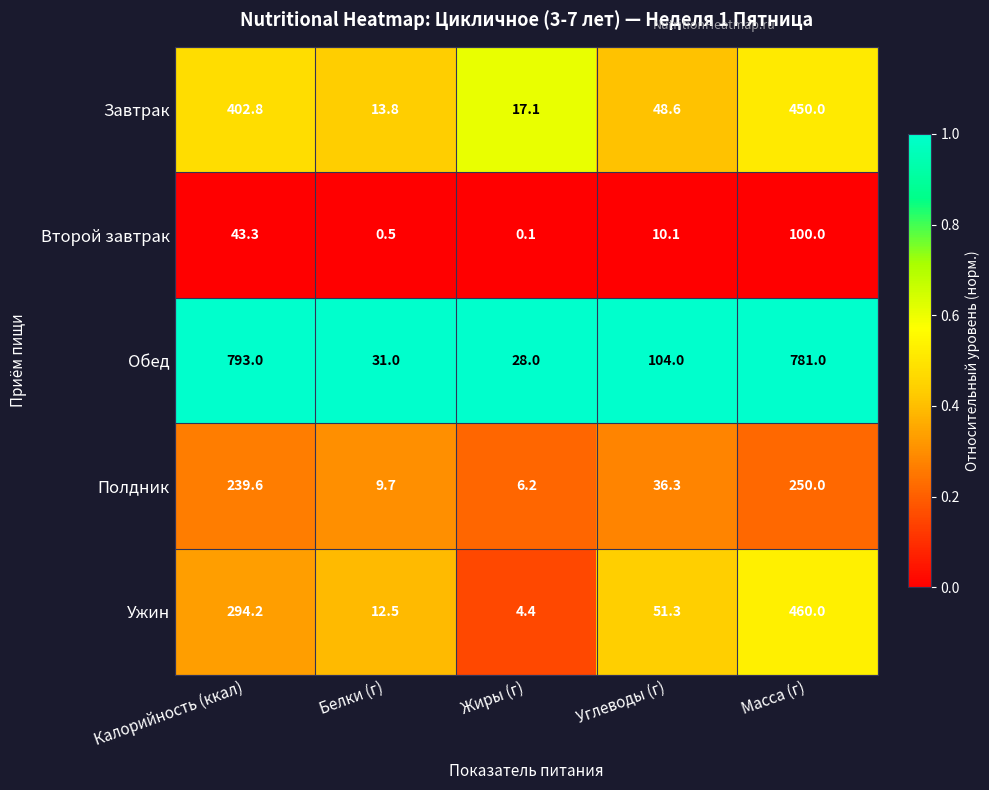

What is the maximum value shown in the chart?

793.0